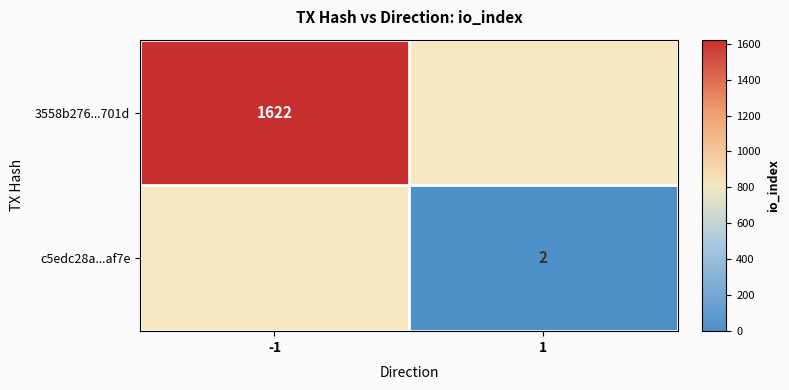

At how many categories does at least one series exceed 302?

1